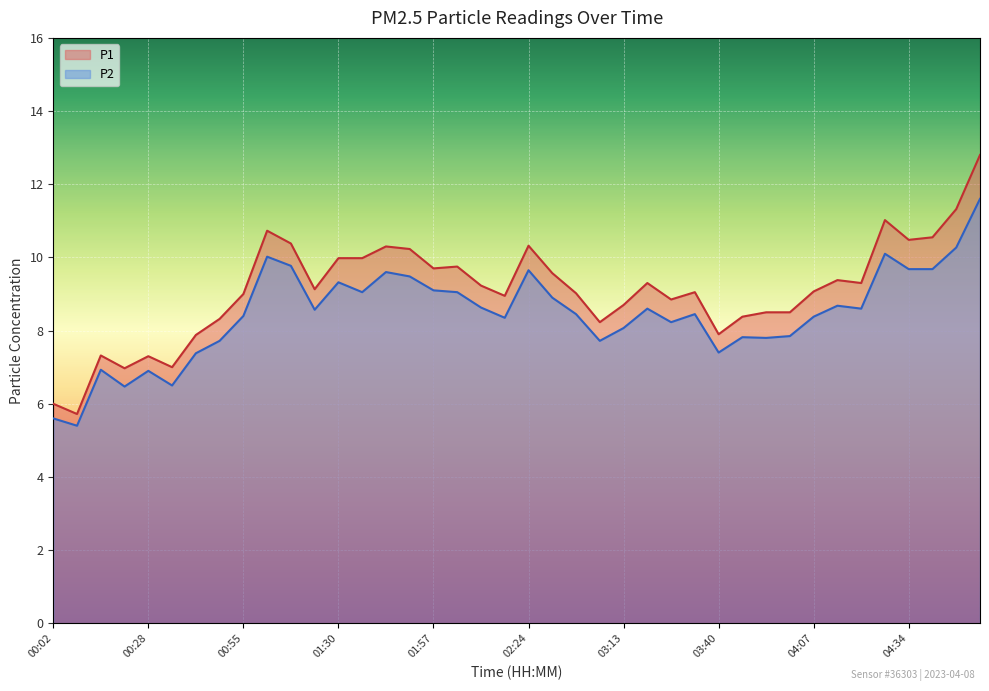

What is the minimum value for P1?

5.7